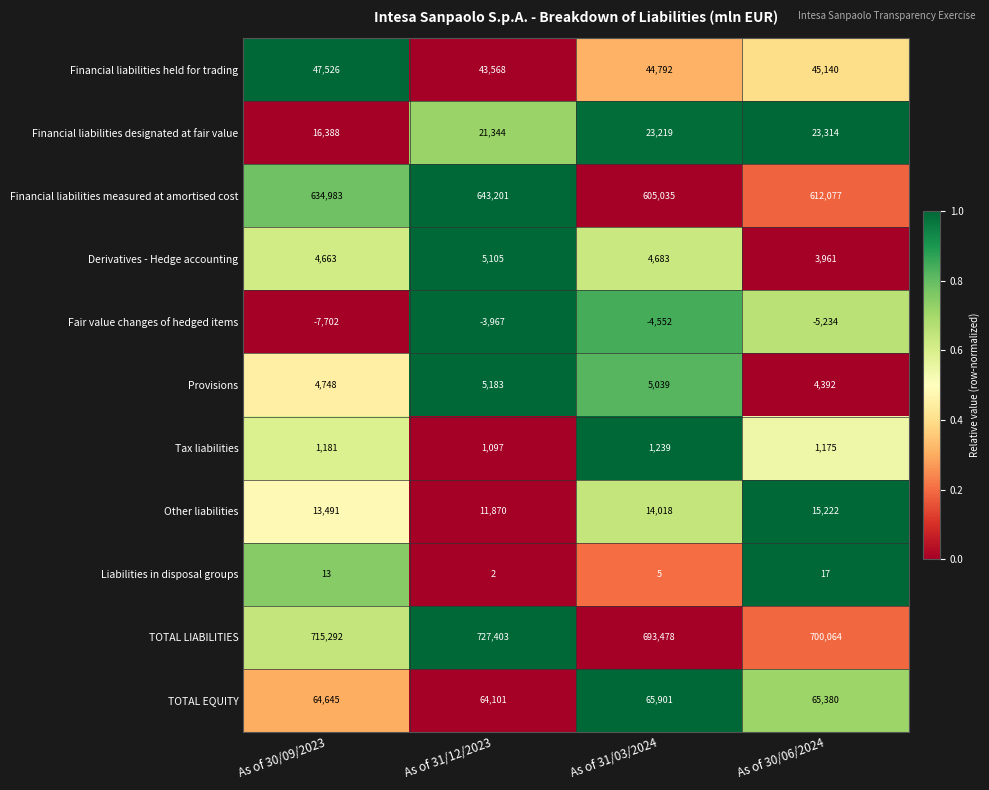

True or false: TOTAL EQUITY has a value of 65901 at As of 31/03/2024.

True